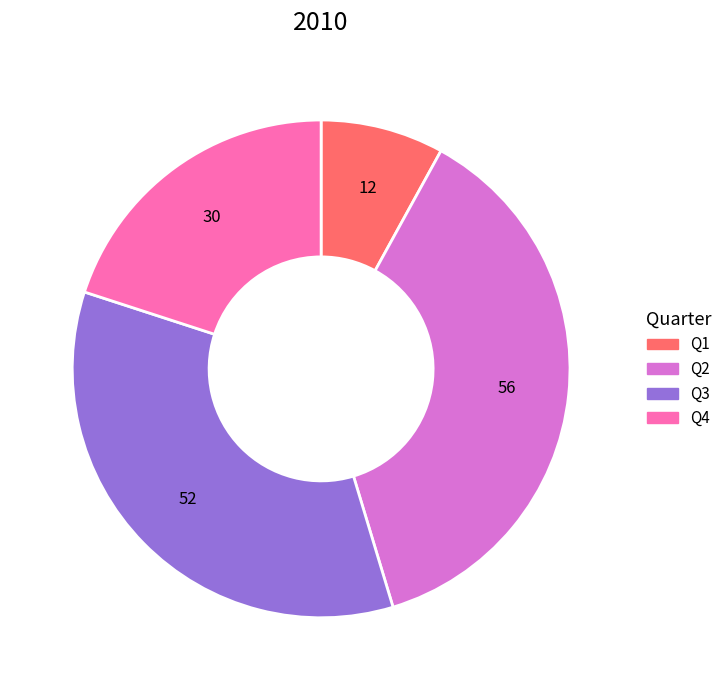

Between Q2 and Q3, which is larger?

Q2